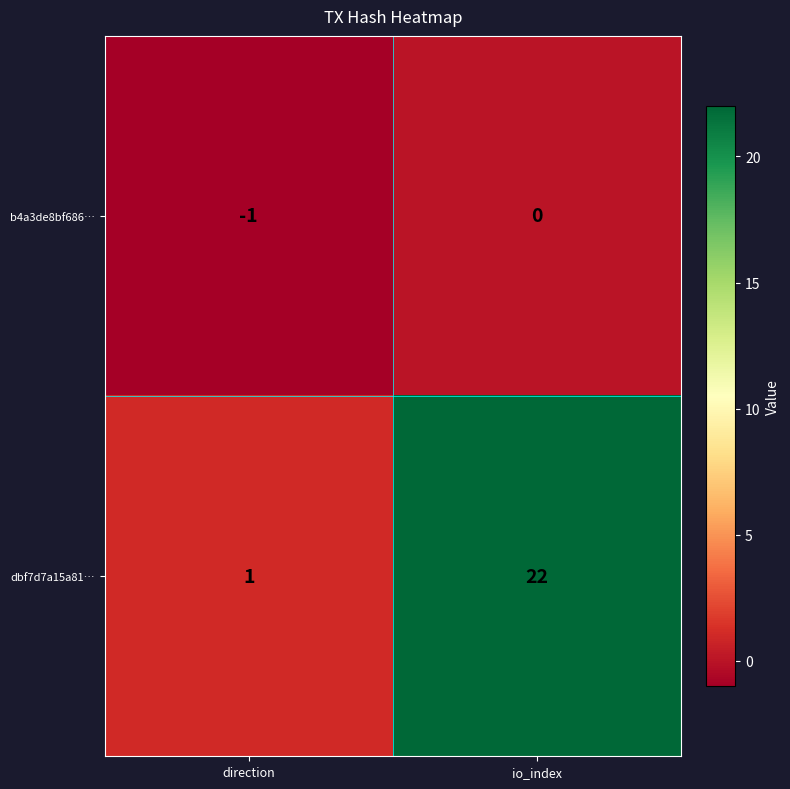

At which category is the sum across all series the highest?

io_index